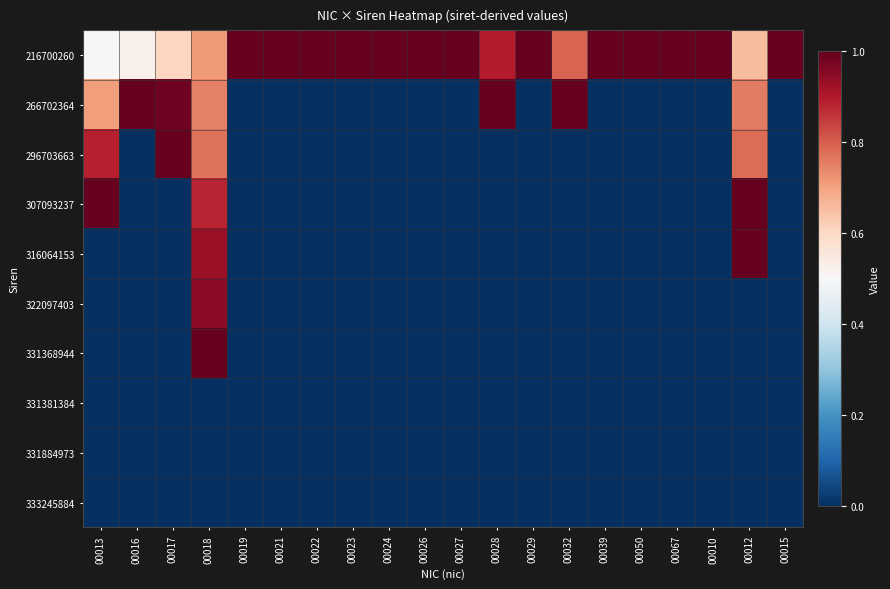

At how many categories does at least one series exceed 0?

20